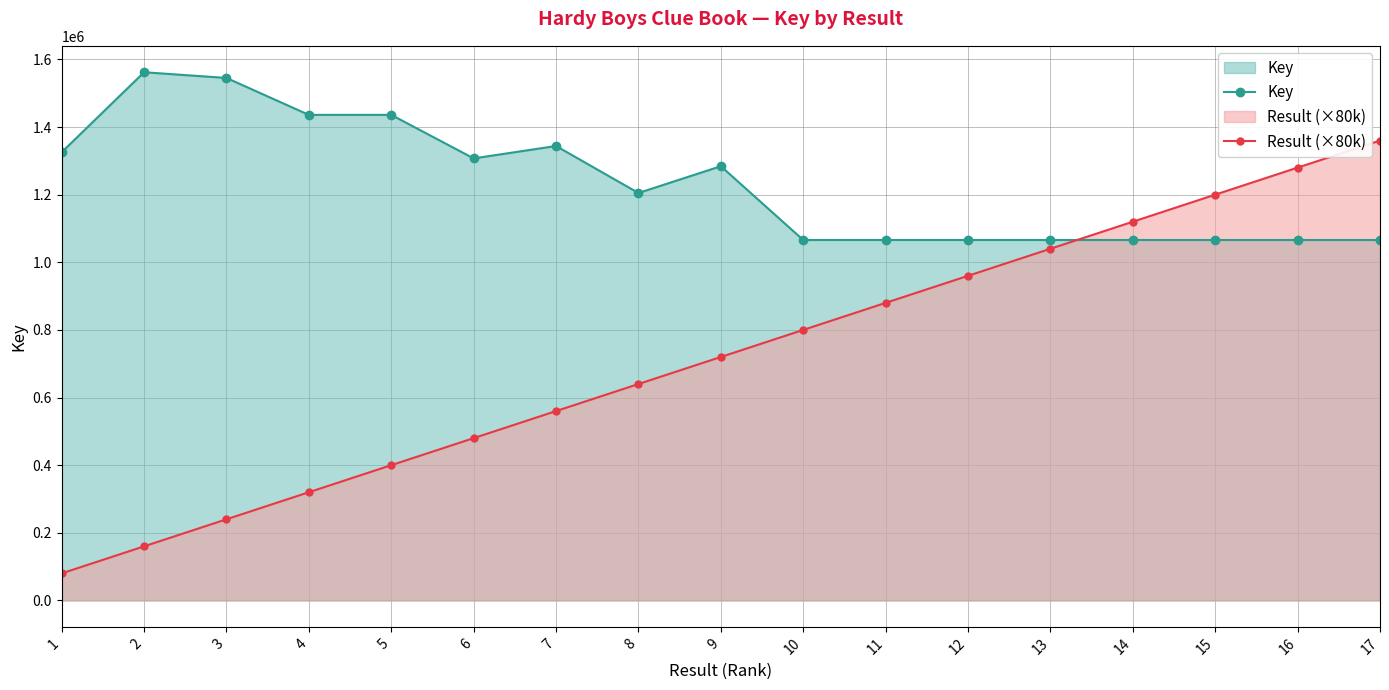

Which series has the widest spread of values?

Result (×80k)